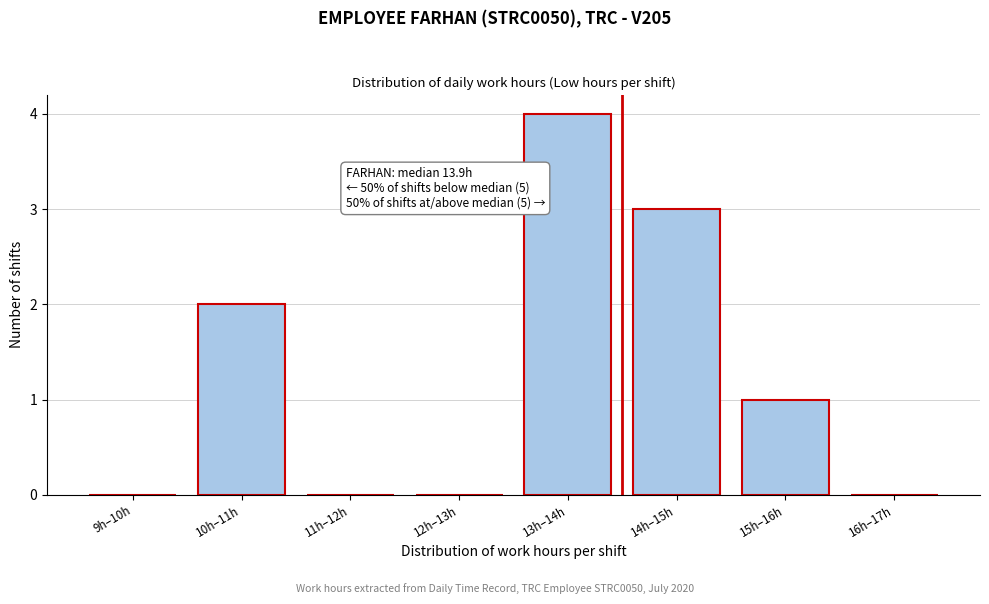

Reading left to right, list all the values displayed in this chart.

9h–10h=0	10h–11h=2	11h–12h=0	12h–13h=0	13h–14h=4	14h–15h=3	15h–16h=1	16h–17h=0